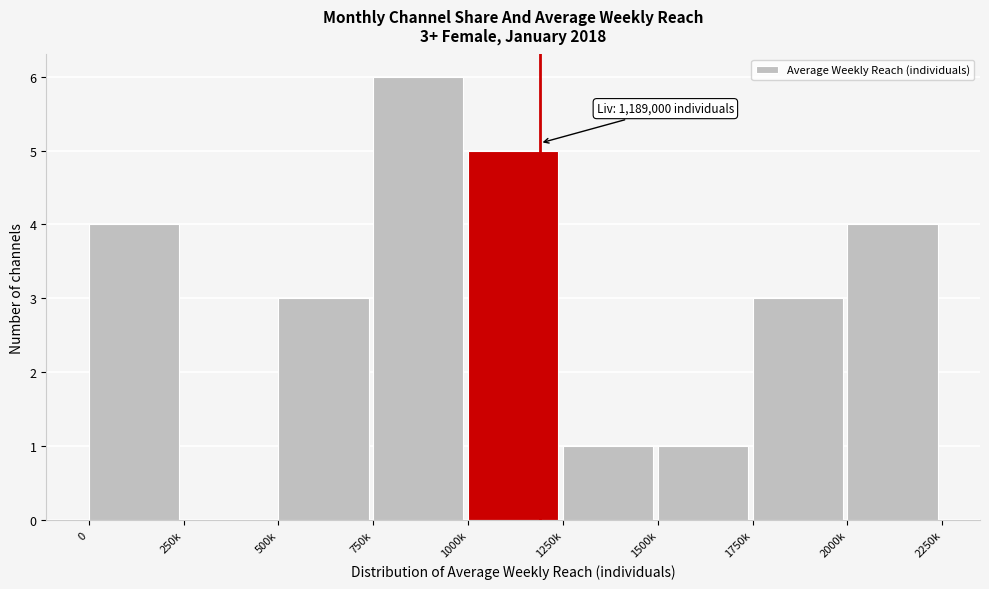

Reading right to left, list all the values displayed in this chart.

2000k=4	1750k=3	1500k=1	1250k=1	1000k=5	750k=6	500k=3	250k=0	0=4